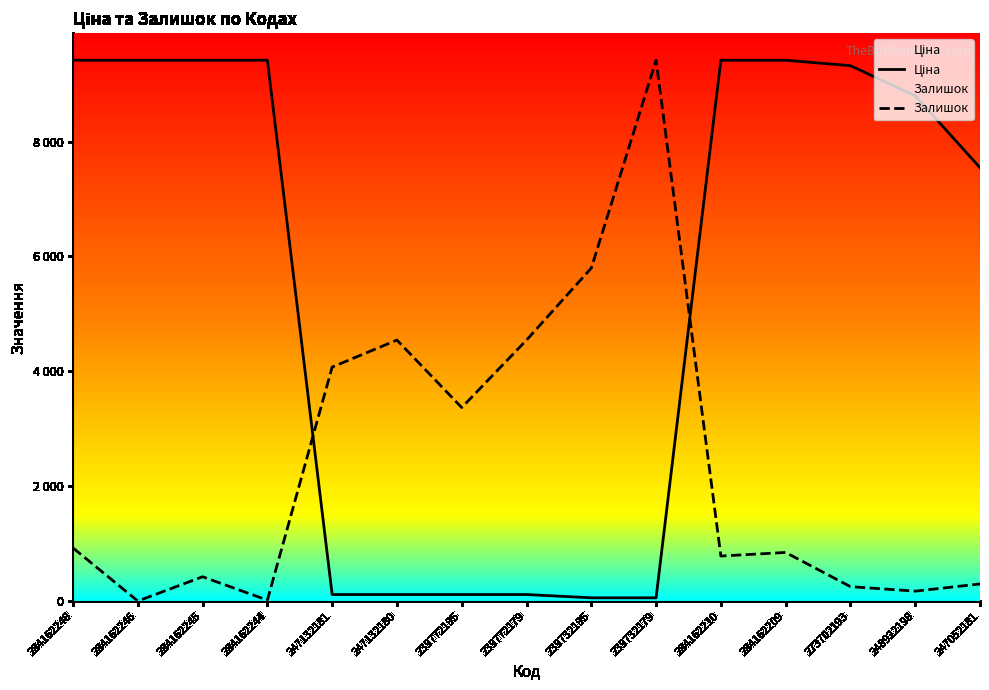

True or false: Ціна has more than 2 points higher than both neighbors.

False